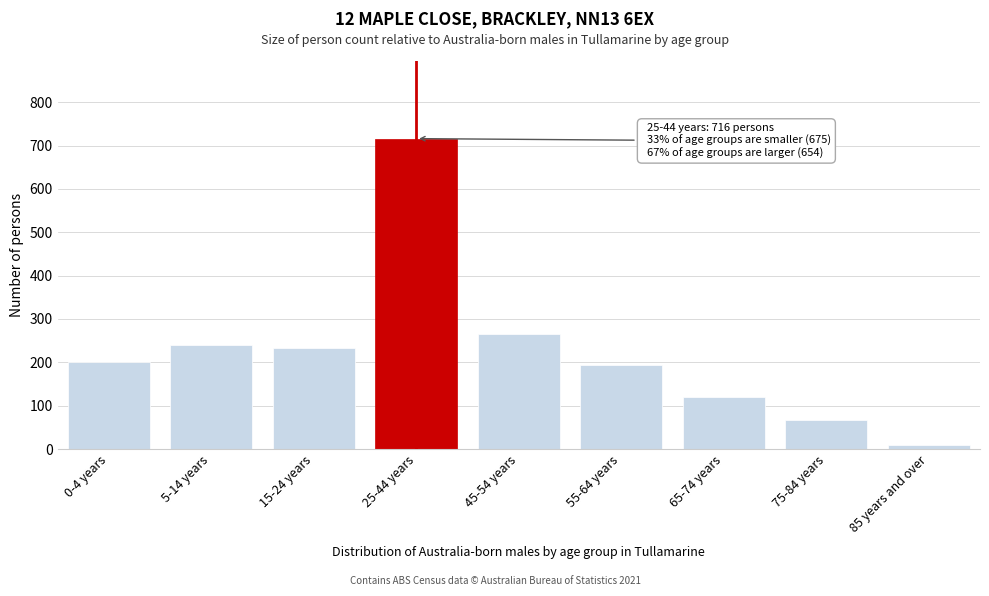

Reading left to right, extract all data points from this chart.

201	240	234	716	265	193	121	66	9